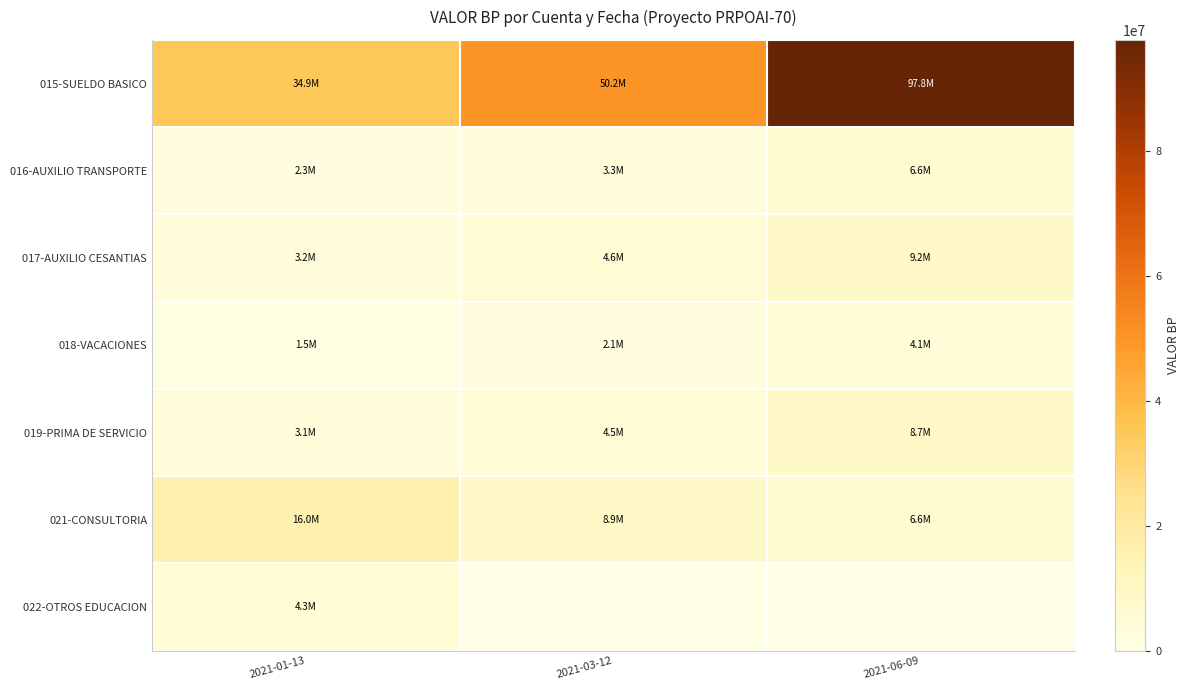

At how many categories does at least one series exceed 80190942?

1